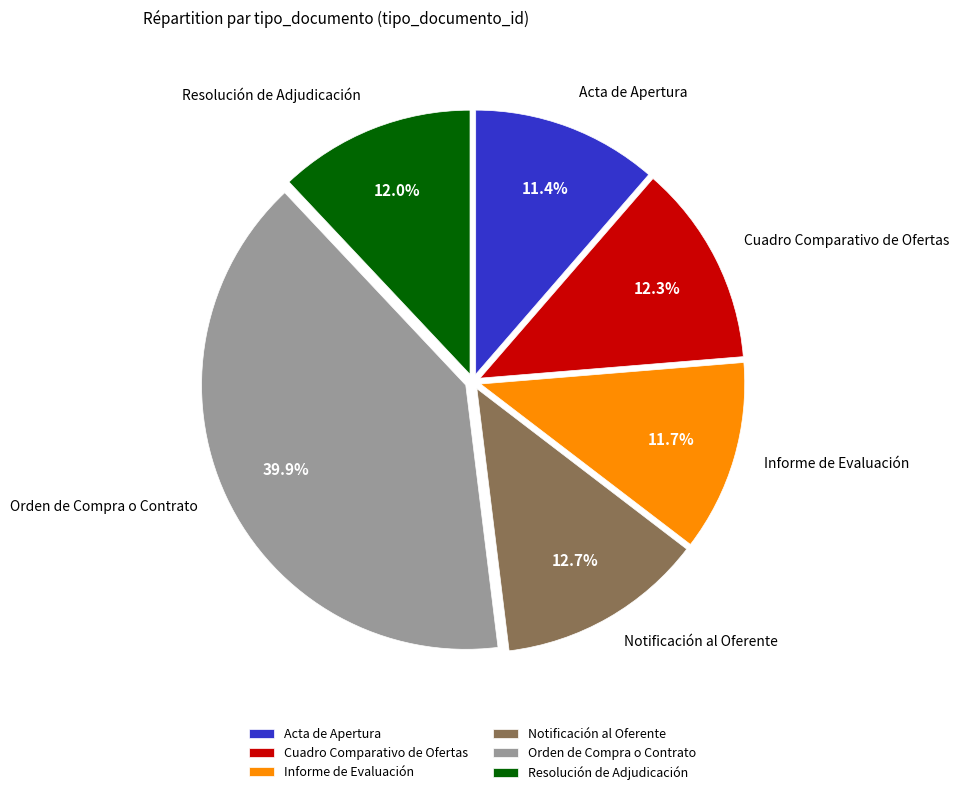

Is there a majority slice in this chart?

No